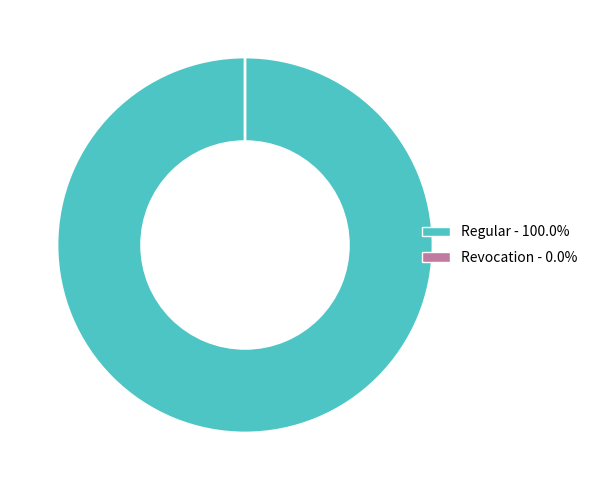

The Revocation slice represents 0% of the pie. True or false?

True